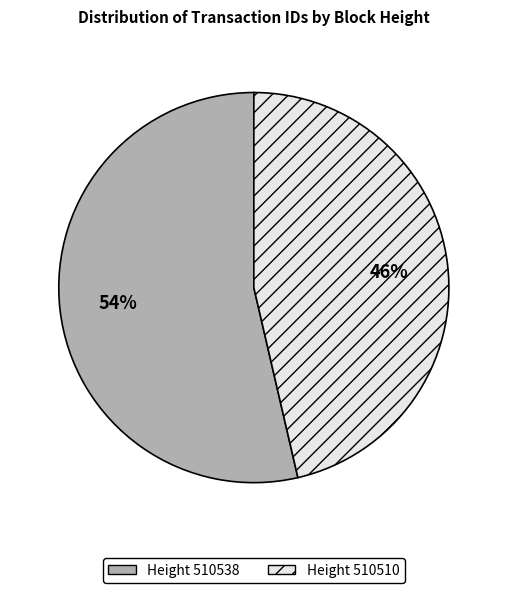

To the nearest percent, what is the average slice percentage?

50%